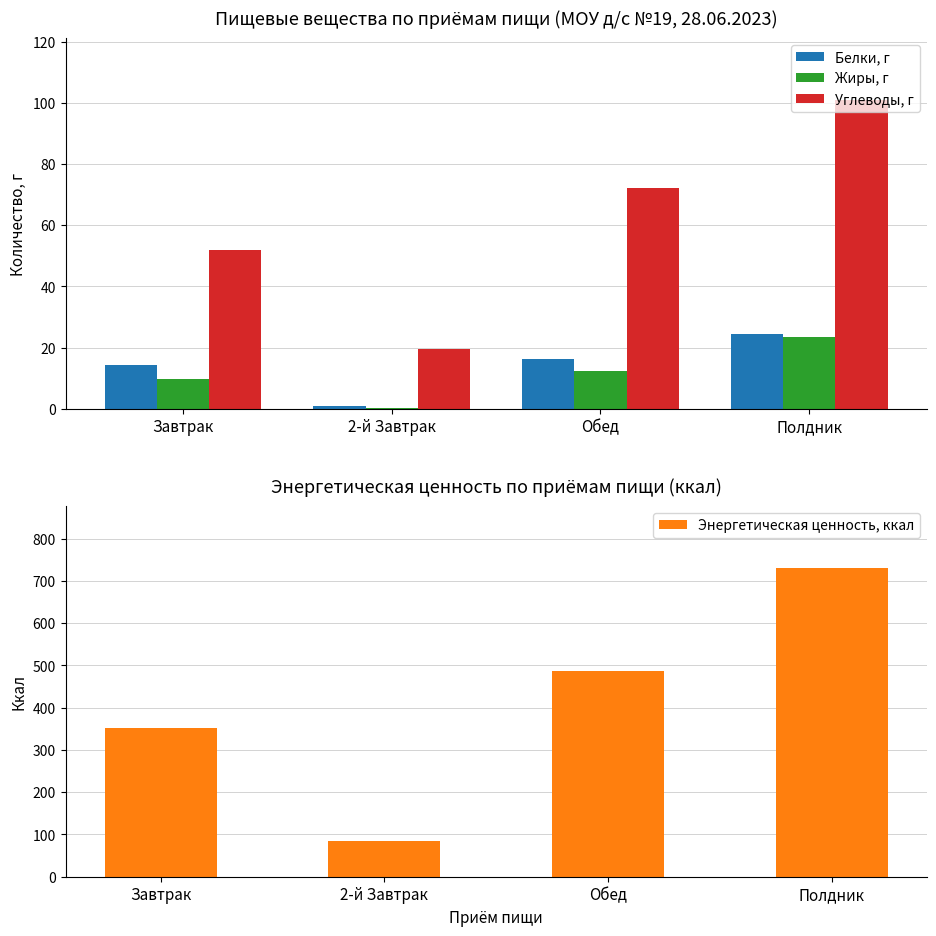

Count the number of categories in the chart.

4